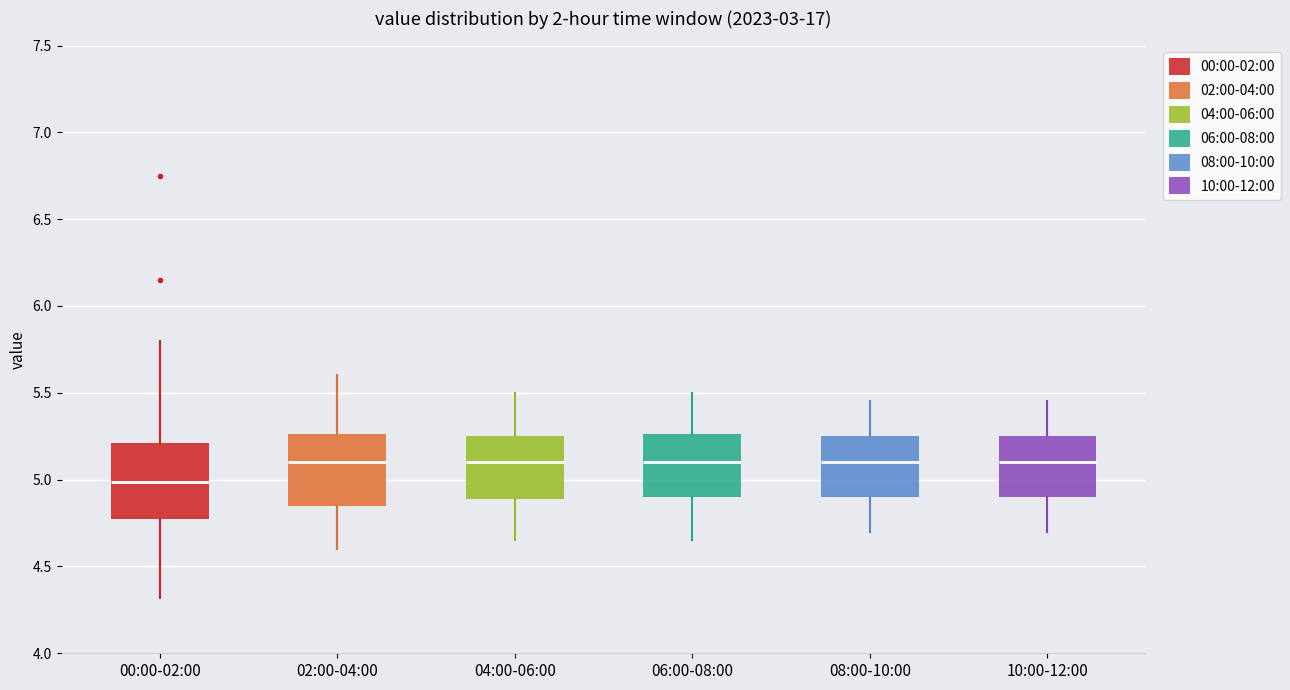

Which box's median line is the lowest?

00:00-02:00